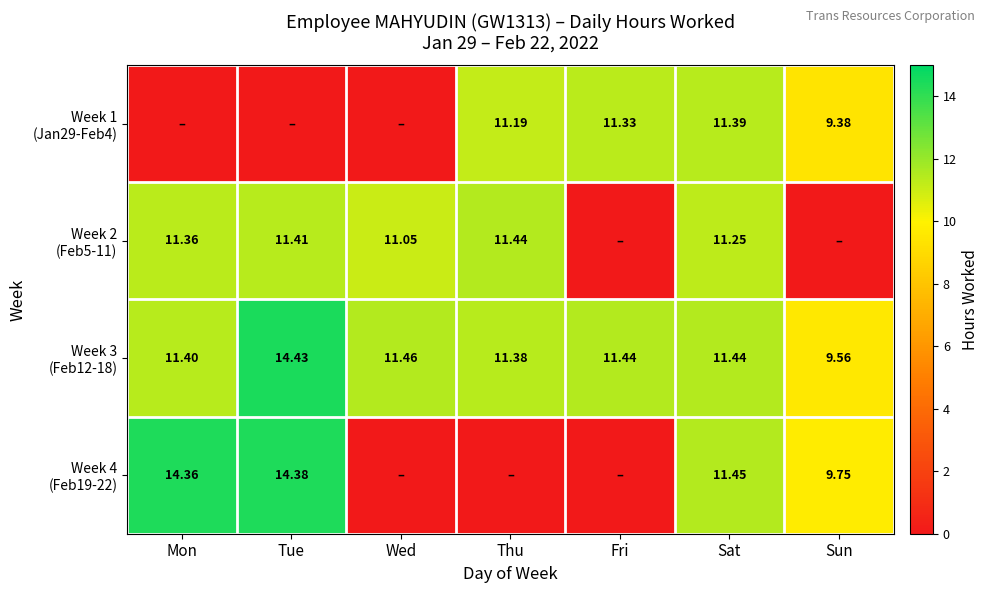

What is the average value of the Week 2 (Feb5-11) series?

8.1